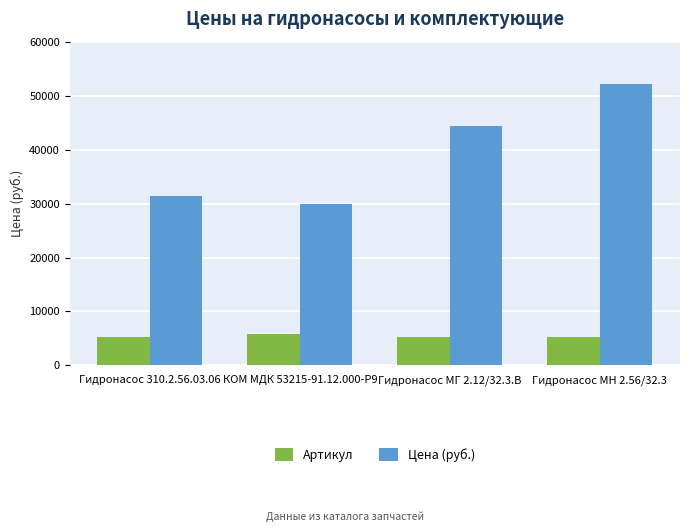

What is the average value of the Артикул series?

5422